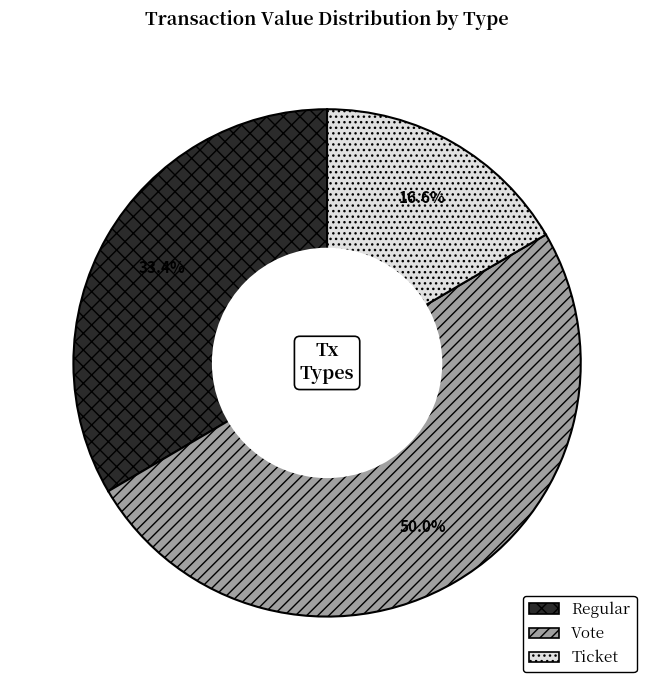

What portion of the pie excludes Regular?

66.6%